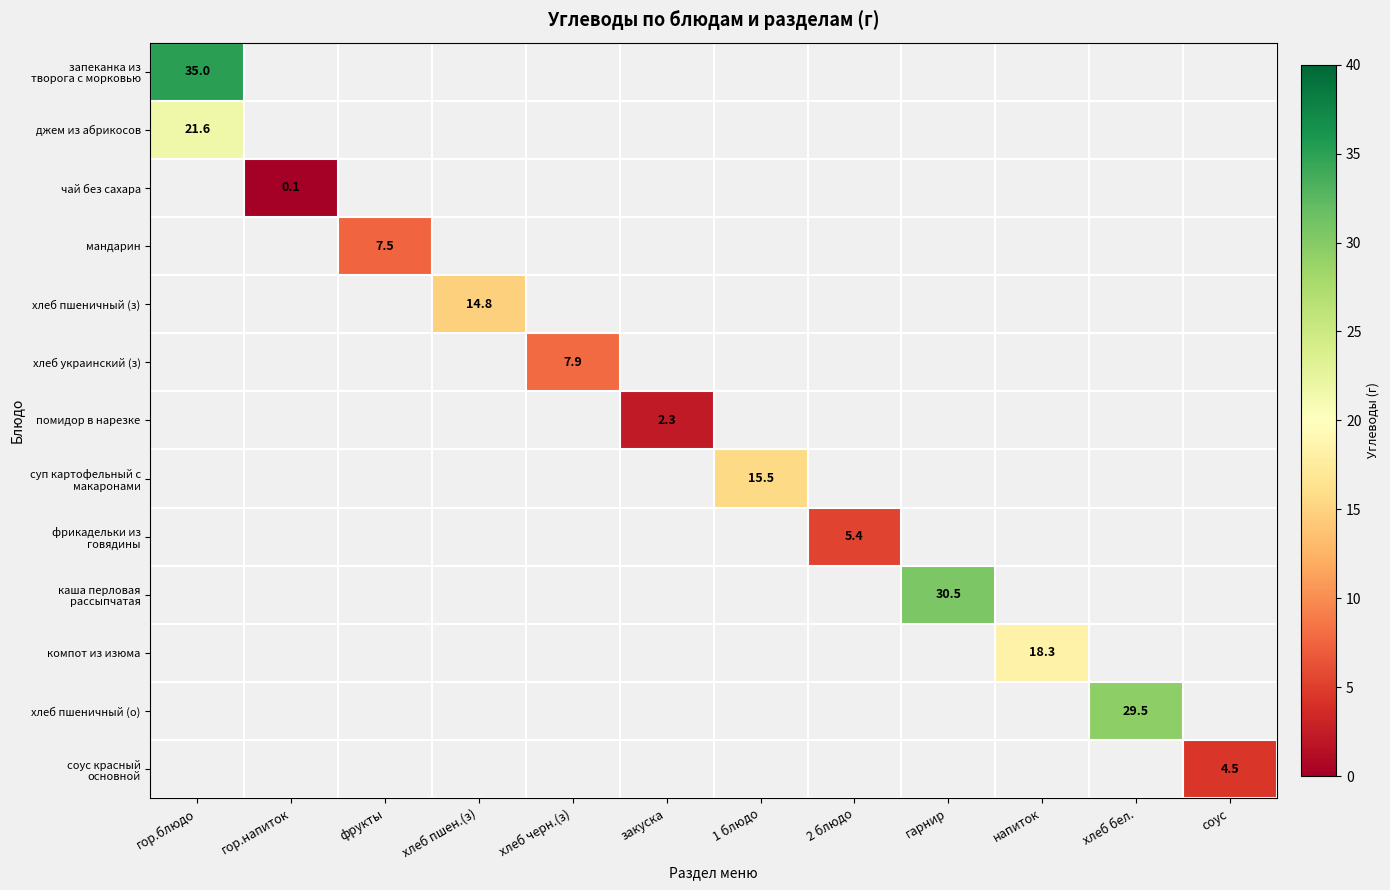

Is the value of хлеб пшеничный (з) at фрукты greater than the value of хлеб пшеничный (о) at хлеб черн.(з)?

No